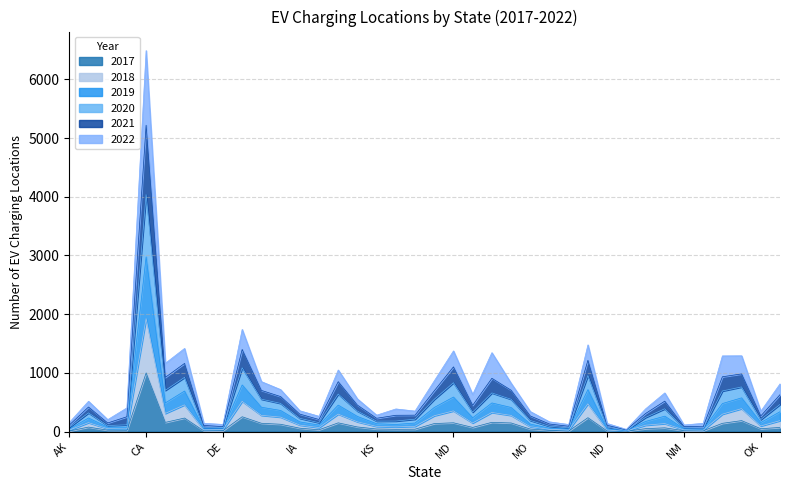

At which category does 2018 reach its first local valley?

AZ